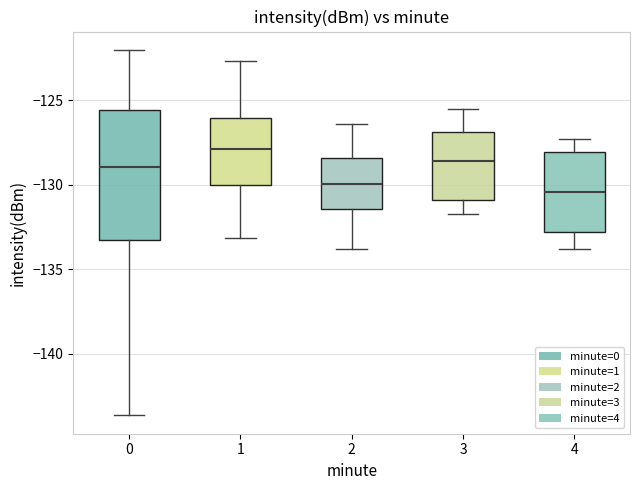

Reading left to right, read every box against the y-axis: the position of its median line, the range the box covers, and the ends of its whiskers. The values are not printed on the chart, so give them approximately, as read against the axis.

0: median -129.0, box -133.5 to -125.5, whiskers -143.5 to -122.0
1: median -128.0, box -130.0 to -126.0, whiskers -133.0 to -122.5
2: median -130.0, box -131.5 to -128.5, whiskers -134.0 to -126.5
3: median -128.5, box -131.0 to -127.0, whiskers -131.5 to -125.5
4: median -130.5, box -133.0 to -128.0, whiskers -134.0 to -127.5